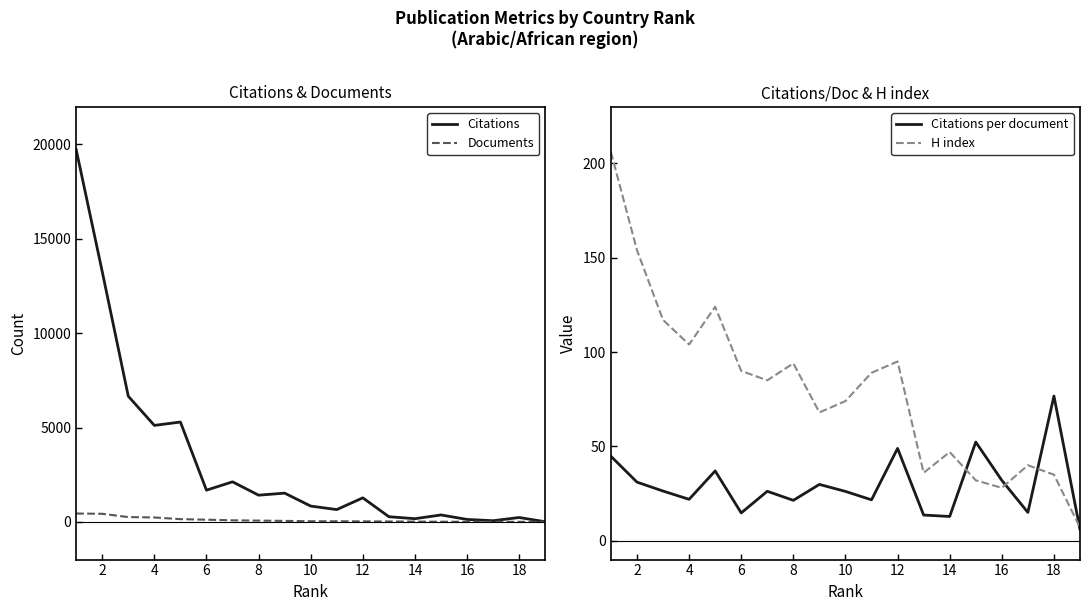

The Citations series shows 330.7 at 8. True or false?

False